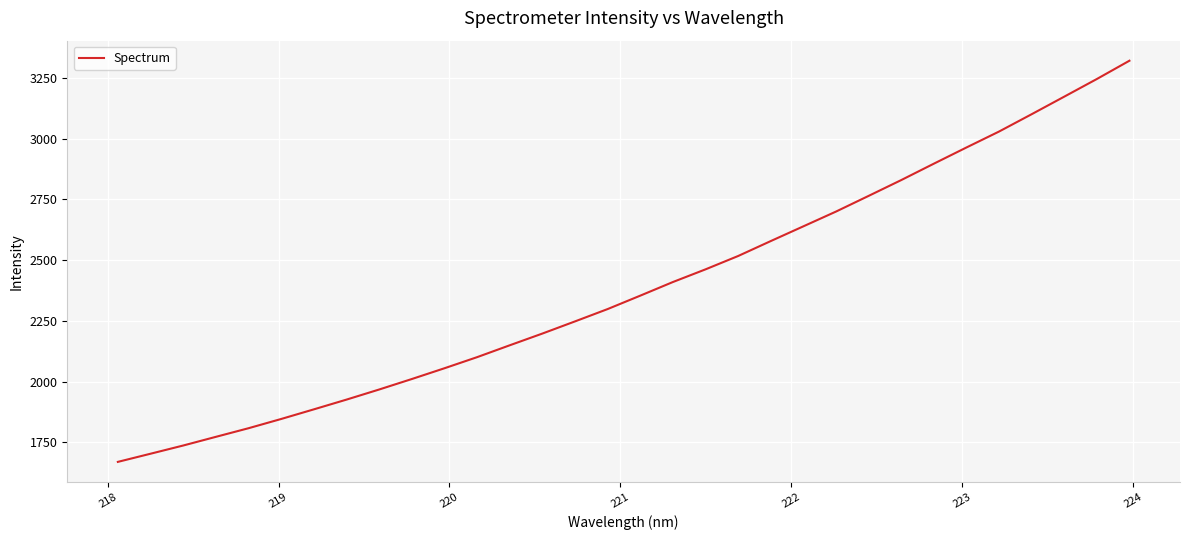

What is the minimum value shown in the chart?

1669.2